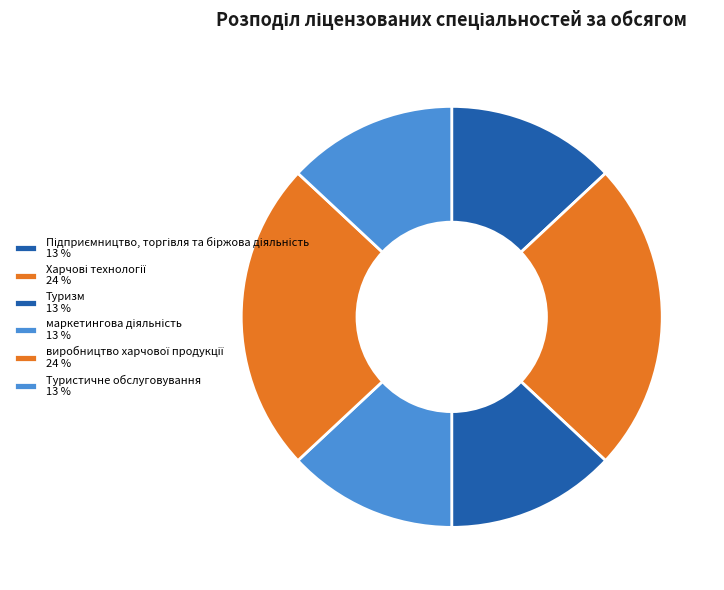

True or false: Харчові технології accounts for 10% of the total.

False